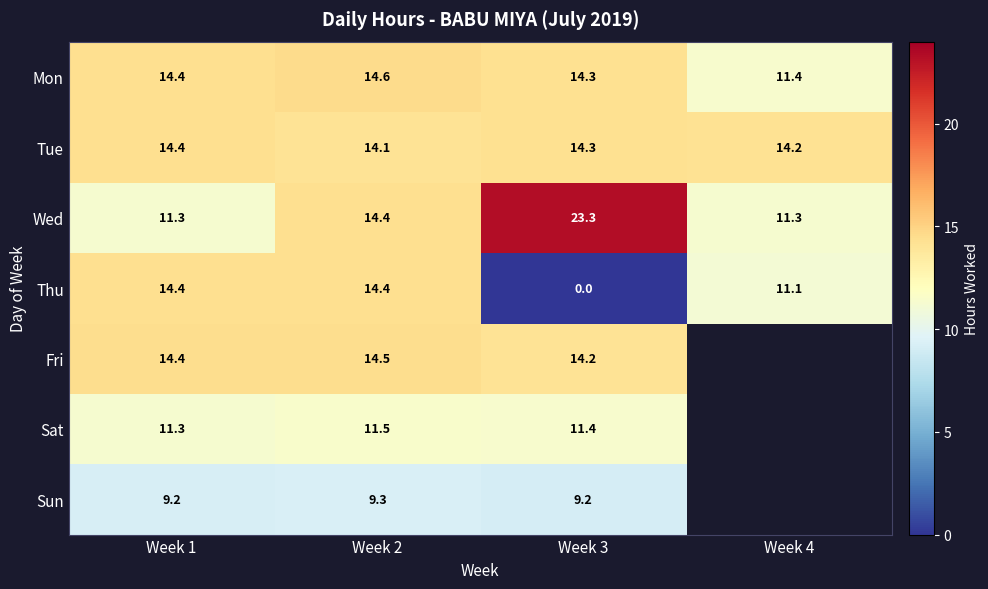

Which series changed the most between Week 1 and Week 3?

Thu